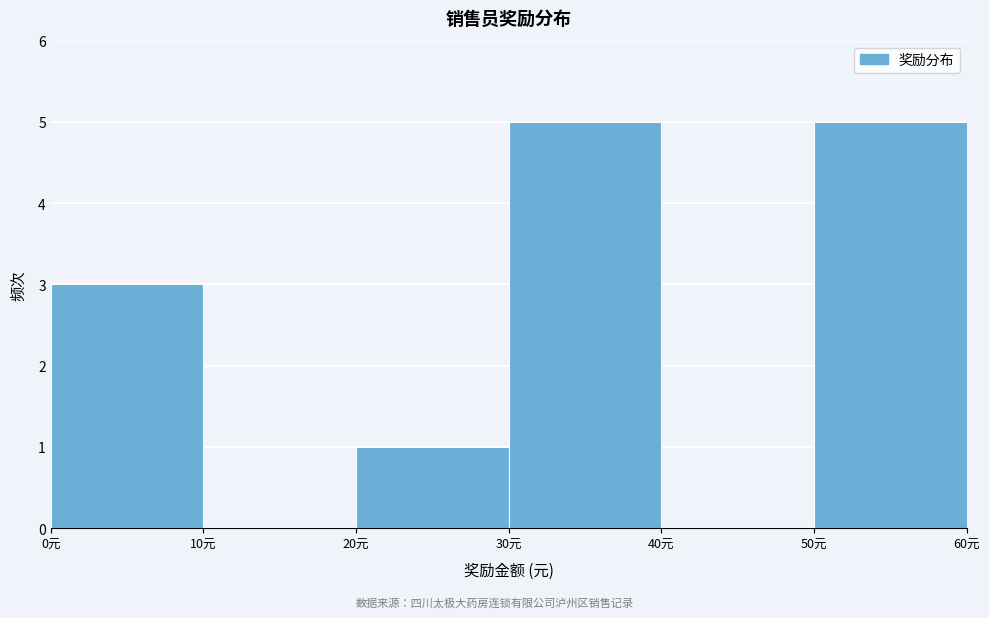

What is the height of the bar covering 20 to 30 on the x-axis? The values are not printed on the chart, so give them approximately, as read against the axis.

1